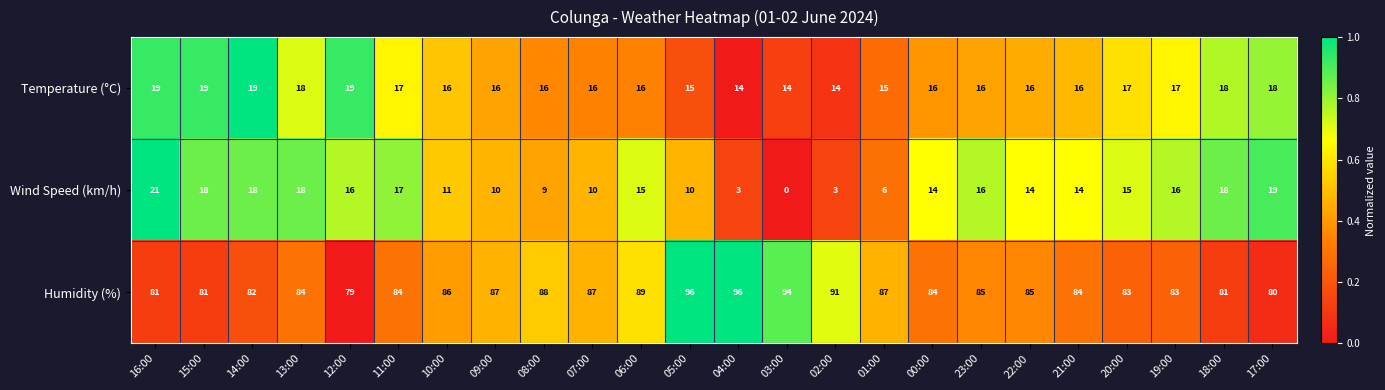

What is the sum of all Temperature (°C) values?

397